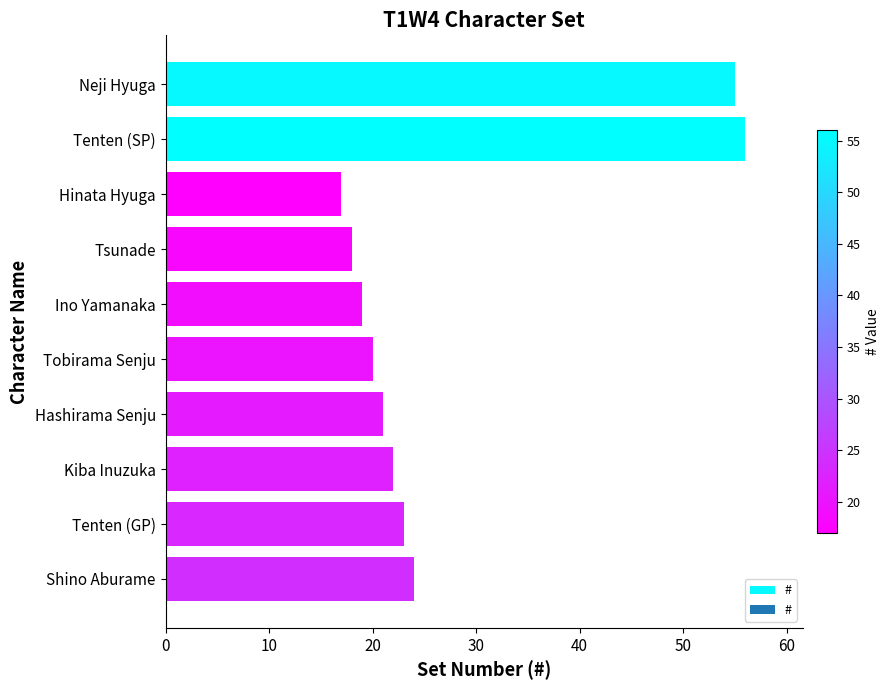

What is the difference between the second highest and minimum values?

38